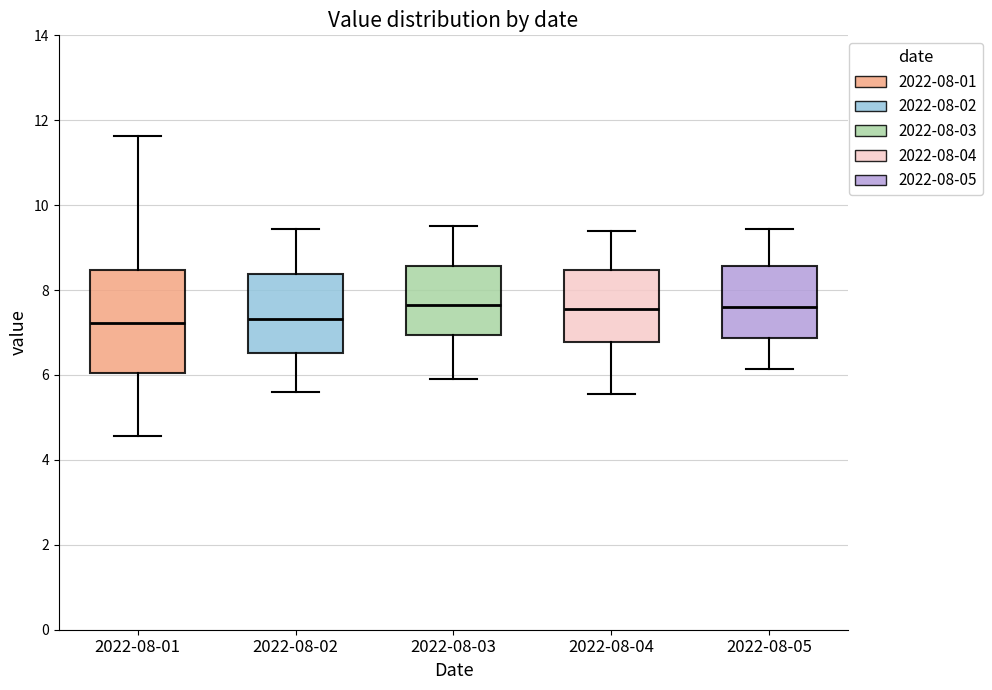

Where is the lower edge of the box for 2022-08-01 on the y-axis? The values are not printed on the chart, so give them approximately, as read against the axis.

6.0